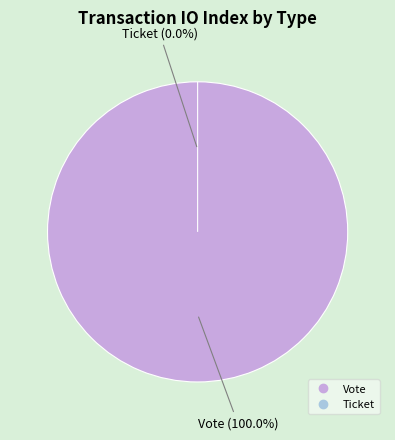

Which slice is the smallest?

Ticket